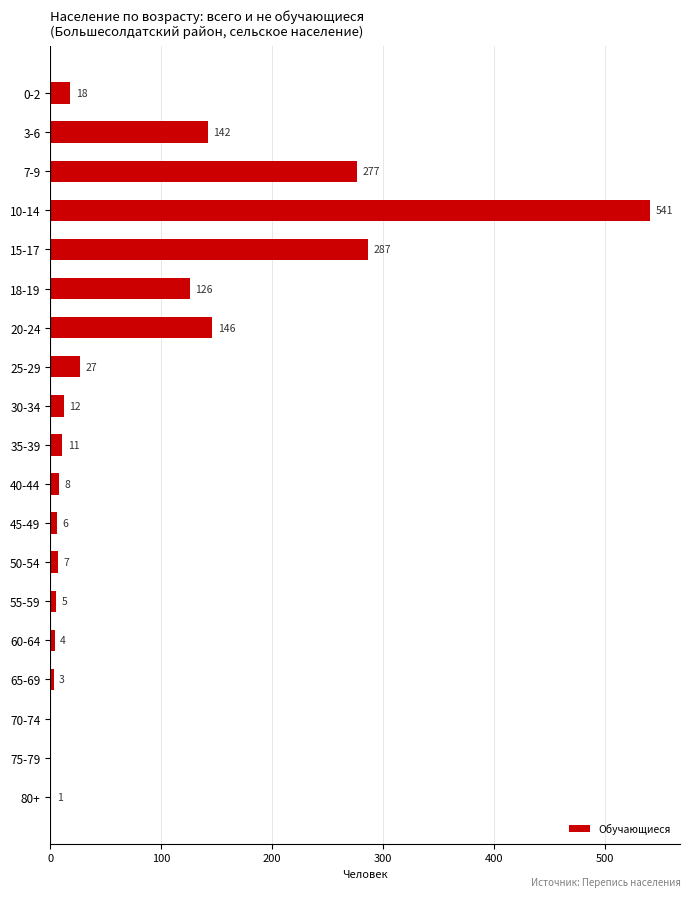

How many categories are shown in the chart?

19